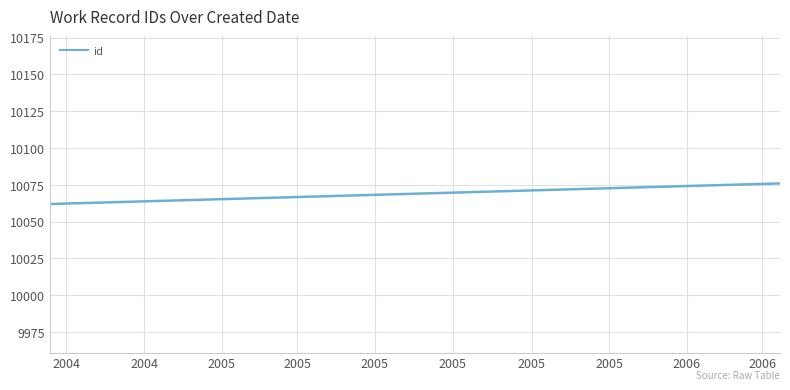

What is the value of the 1st point from the left?

10061